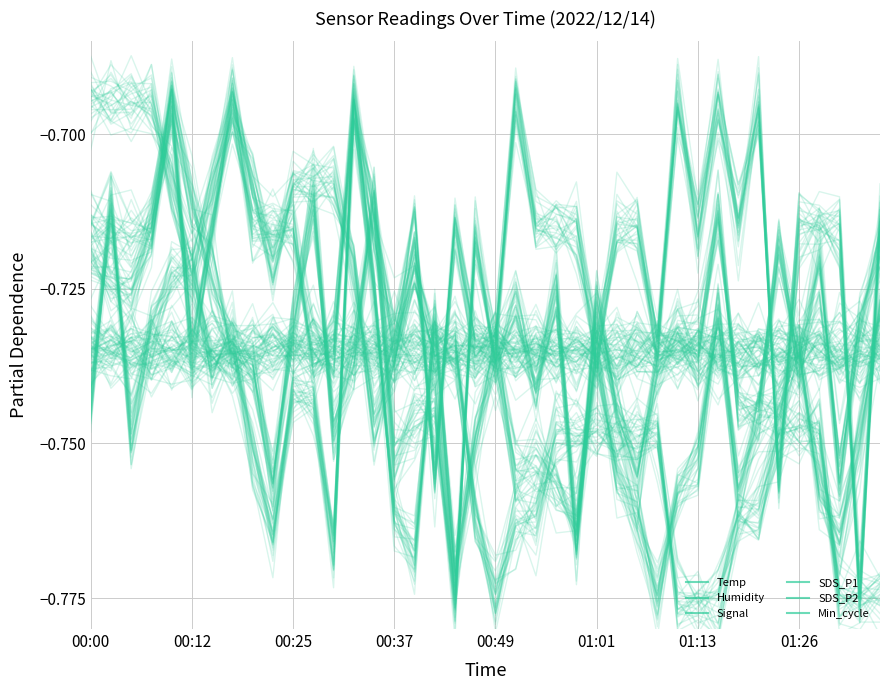

What is the sum of all Signal values?

-28.8